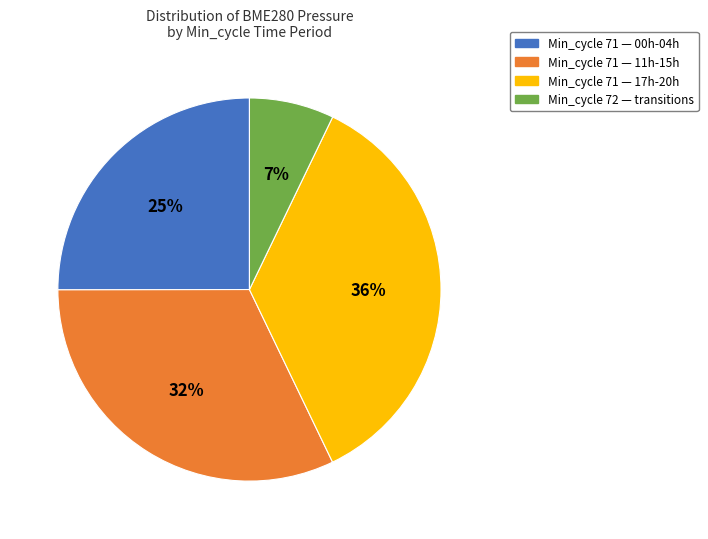

Is there a majority slice in this chart?

No